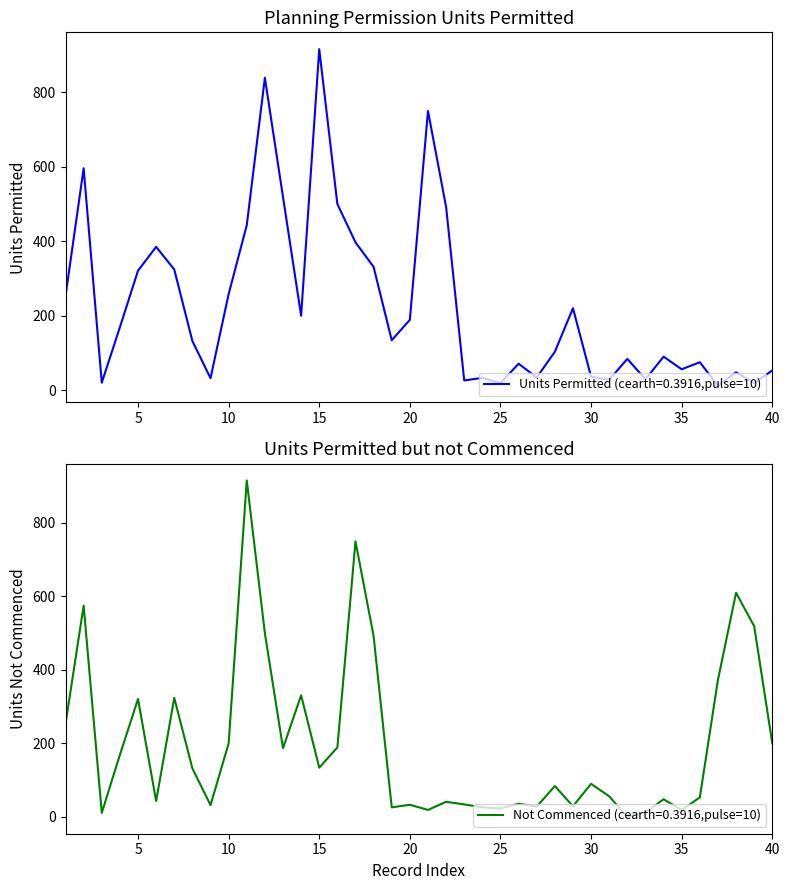

How many series are shown in this chart?

2